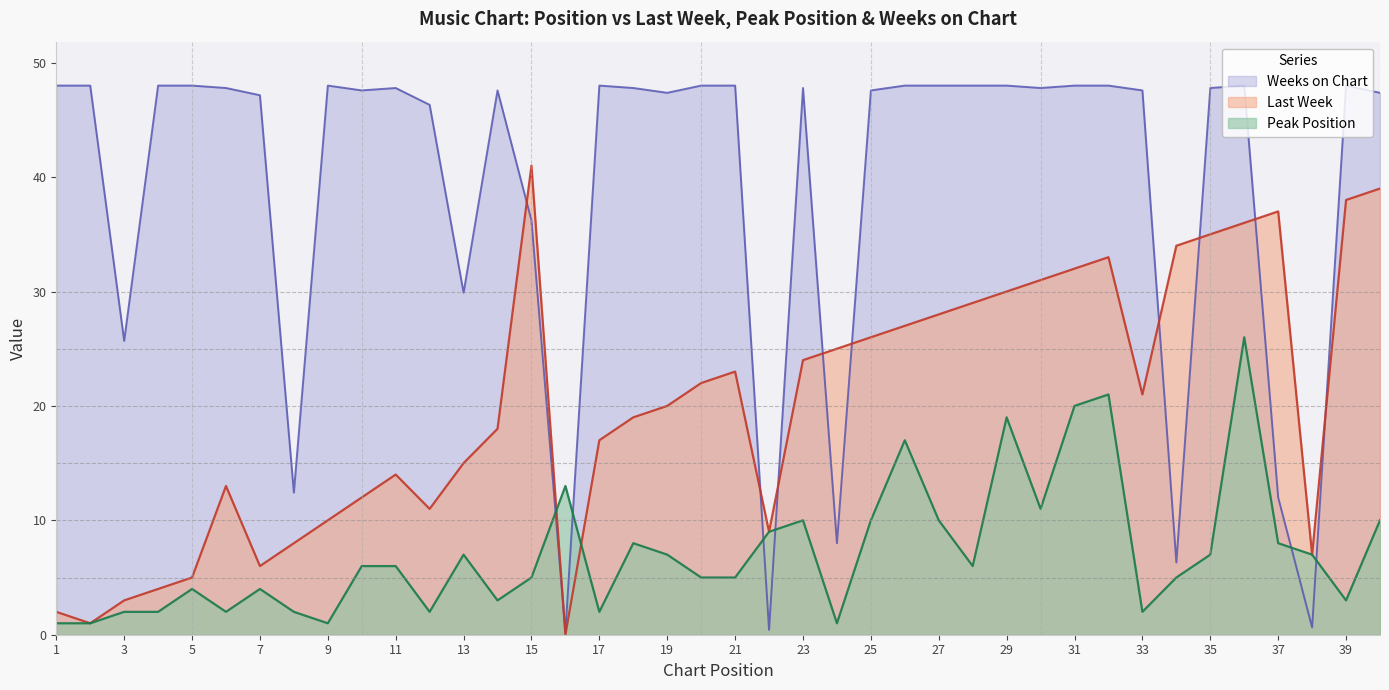

Reading left to right, extract all data points from this chart.

Last Week: 1=2.0	2=1.0	3=3.0	4=4.0	5=5.0	6=13.0	7=6.0	8=8.0	9=10.0	10=12.0	11=14.0	12=11.0	13=15.0	14=18.0	15=41.0	16=0.0	17=17.0	18=19.0	19=20.0	20=22.0	21=23.0	22=9.0	23=24.0	24=25.0	25=26.0	26=27.0	27=28.0	28=29.0	29=30.0	30=31.0	31=32.0	32=33.0	33=21.0	34=34.0	35=35.0	36=36.0	37=37.0	38=7.0	39=38.0	40=39.0
Peak Position: 1=1.0	2=1.0	3=2.0	4=2.0	5=4.0	6=2.0	7=4.0	8=2.0	9=1.0	10=6.0	11=6.0	12=2.0	13=7.0	14=3.0	15=5.0	16=13.0	17=2.0	18=8.0	19=7.0	20=5.0	21=5.0	22=9.0	23=10.0	24=1.0	25=10.0	26=17.0	27=10.0	28=6.0	29=19.0	30=11.0	31=20.0	32=21.0	33=2.0	34=5.0	35=7.0	36=26.0	37=8.0	38=7.0	39=3.0	40=10.0
Weeks on Chart: 1=48.0	2=48.0	3=25.7	4=48.0	5=48.0	6=47.8	7=47.2	8=12.4	9=48.0	10=47.6	11=47.8	12=46.3	13=29.9	14=47.6	15=36.2	16=0.2	17=48.0	18=47.8	19=47.4	20=48.0	21=48.0	22=0.4	23=47.8	24=8.0	25=47.6	26=48.0	27=48.0	28=48.0	29=48.0	30=47.8	31=48.0	32=48.0	33=47.6	34=6.3	35=47.8	36=48.0	37=12.0	38=0.6	39=48.0	40=47.4